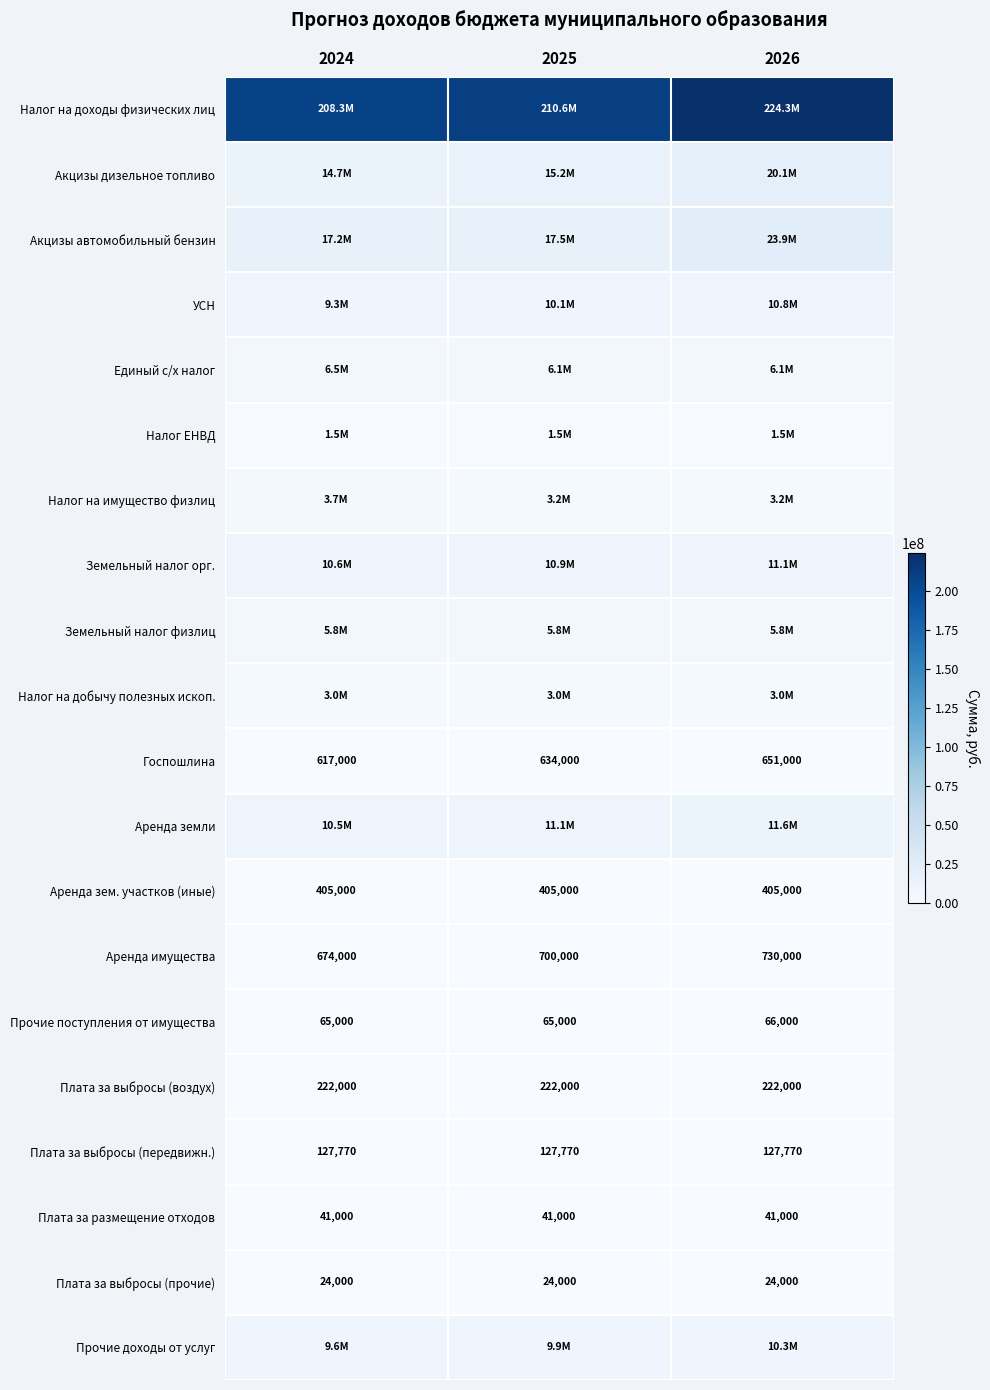

What is the minimum value for Госпошлина?

617000